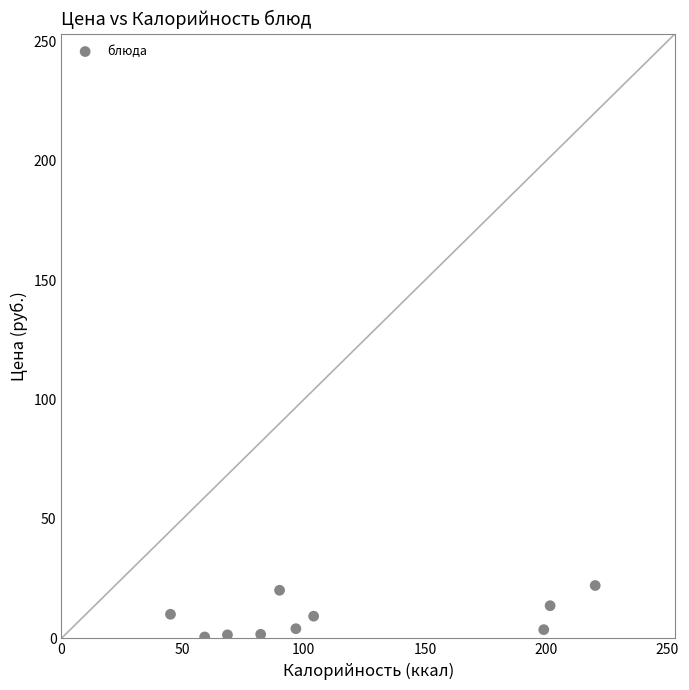

What is the average X value?

116.6